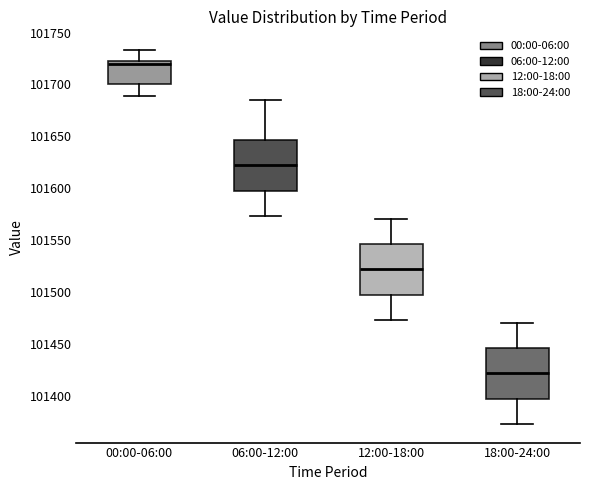

Reading left to right, read every box against the y-axis: the position of its median line, the range the box covers, and the ends of its whiskers. The values are not printed on the chart, so give them approximately, as read against the axis.

00:00-06:00: median 101720 (just below the box's upper edge), box 101700 to 101720, whiskers 101690 to 101735
06:00-12:00: median 101620, box 101600 to 101645, whiskers 101575 to 101685
12:00-18:00: median 101520, box 101500 to 101545, whiskers 101475 to 101570
18:00-24:00: median 101420, box 101400 to 101445, whiskers 101375 to 101470